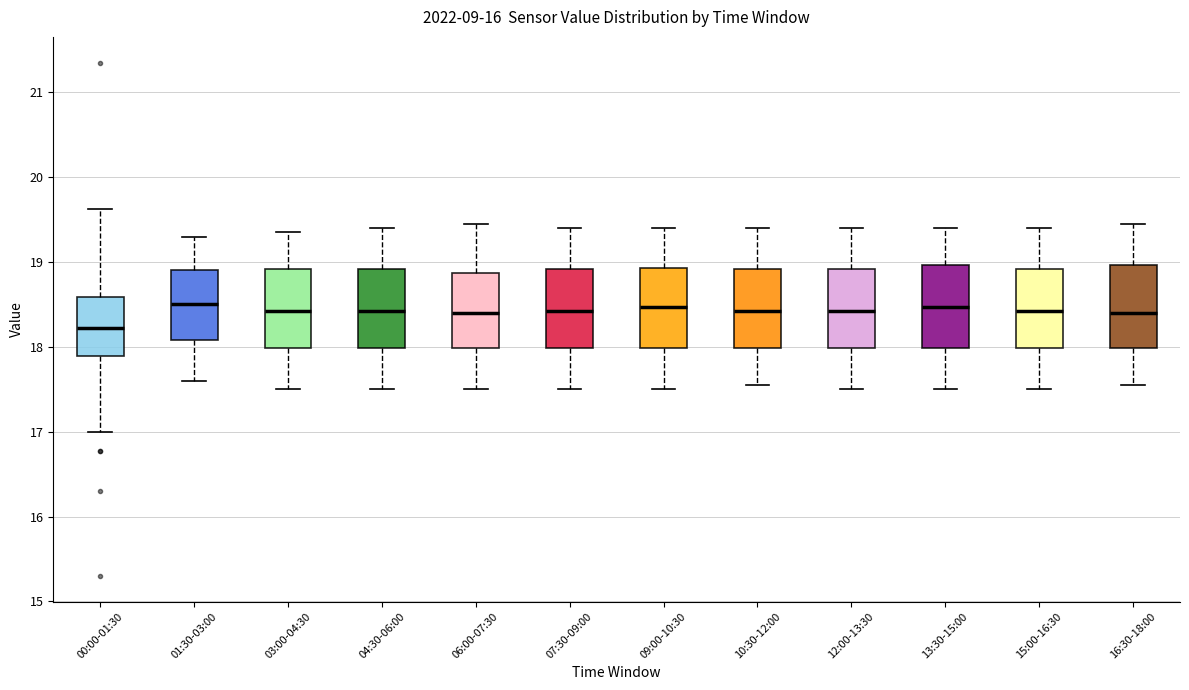

Where is the upper edge of the box for 03:00-04:30 on the y-axis? The values are not printed on the chart, so give them approximately, as read against the axis.

18.9